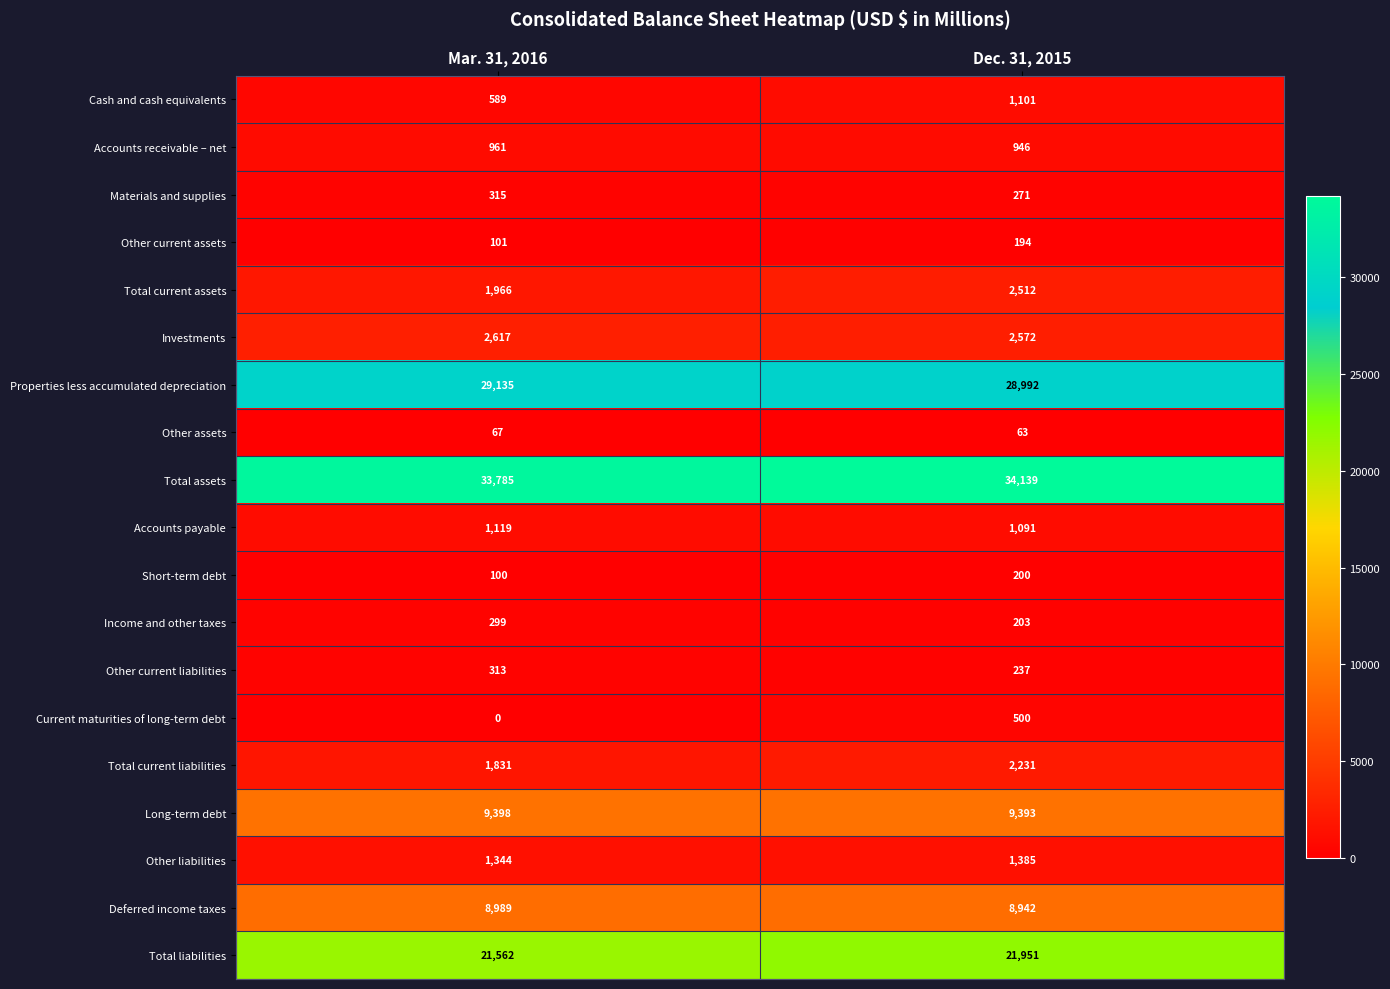

List the labels in order of Long-term debt value, smallest first.

Dec. 31, 2015, Mar. 31, 2016